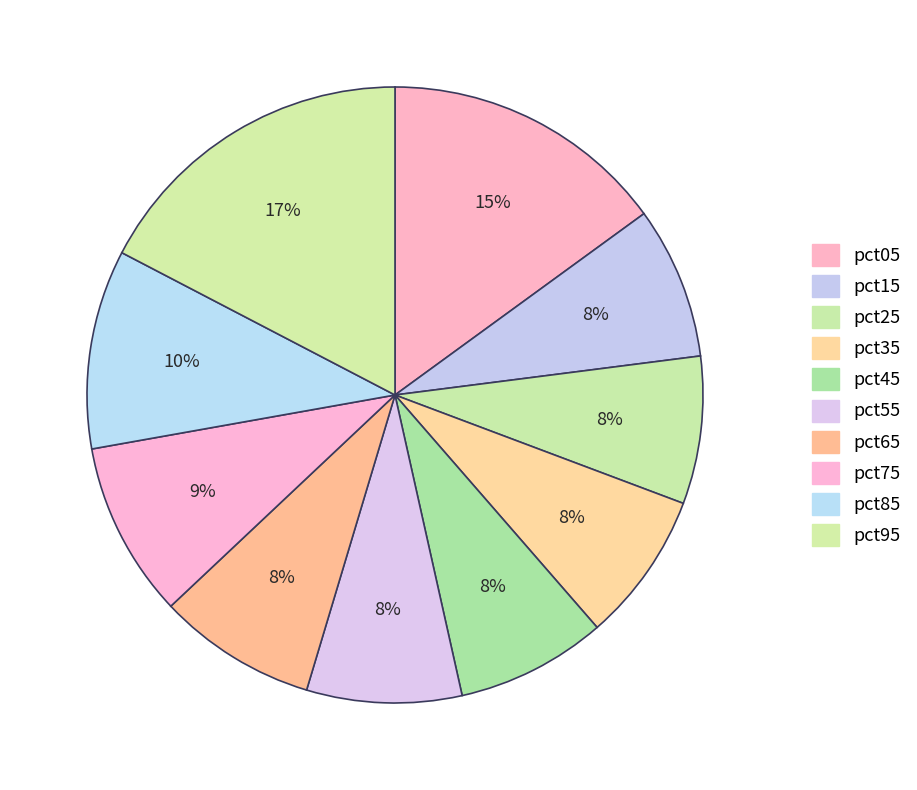

Is it true that pct75 is 9% of the pie?

True